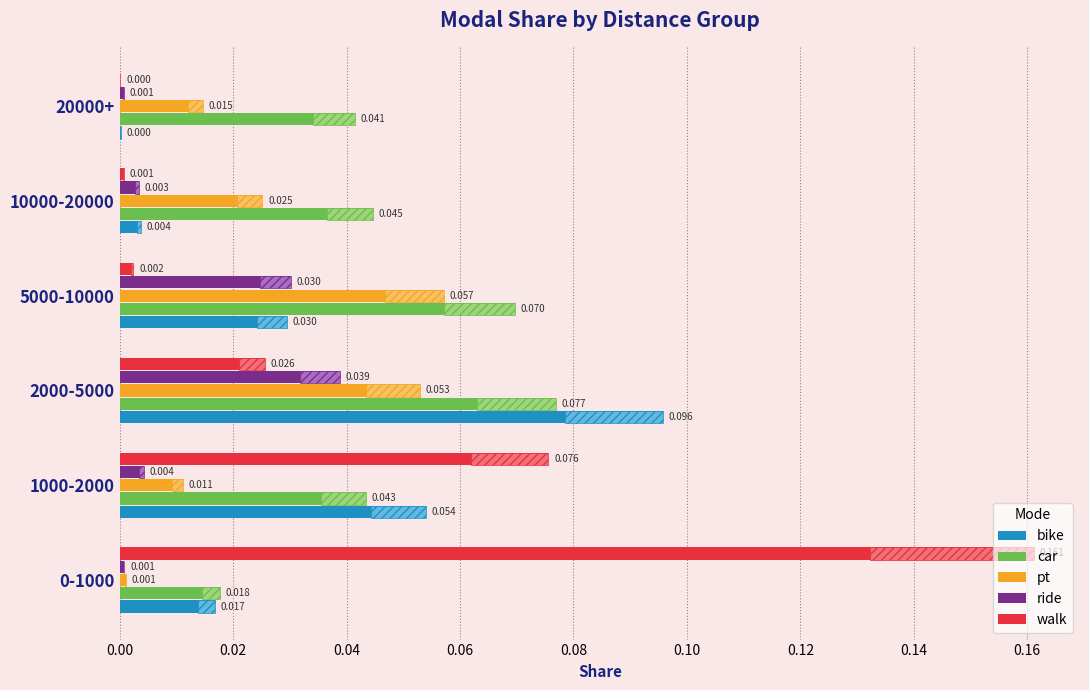

What is the difference between the highest and lowest values at 5000-10000?

0.1